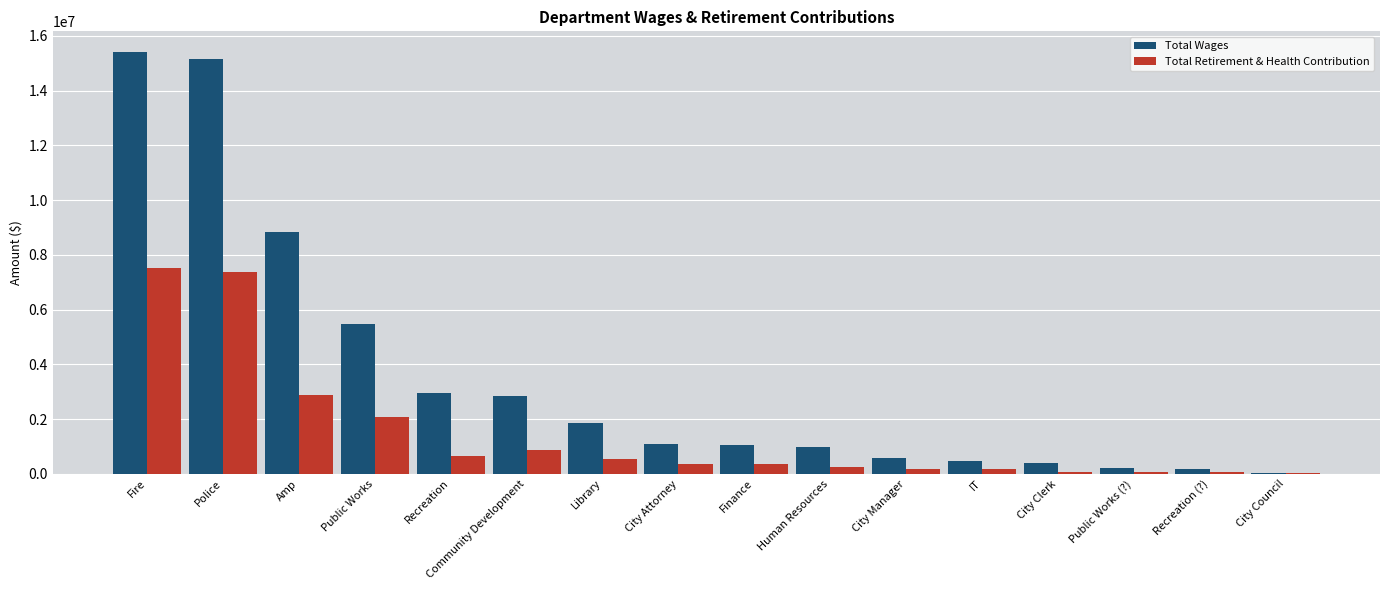

What is the highest value of the Total Wages series?

15392361